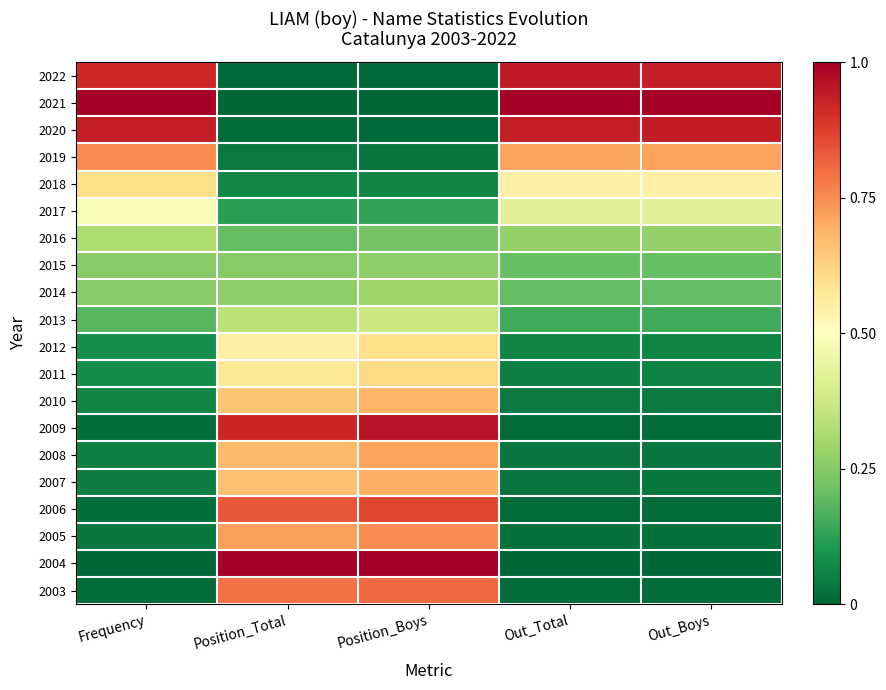

What is the total value across all series at Frequency?

6.1